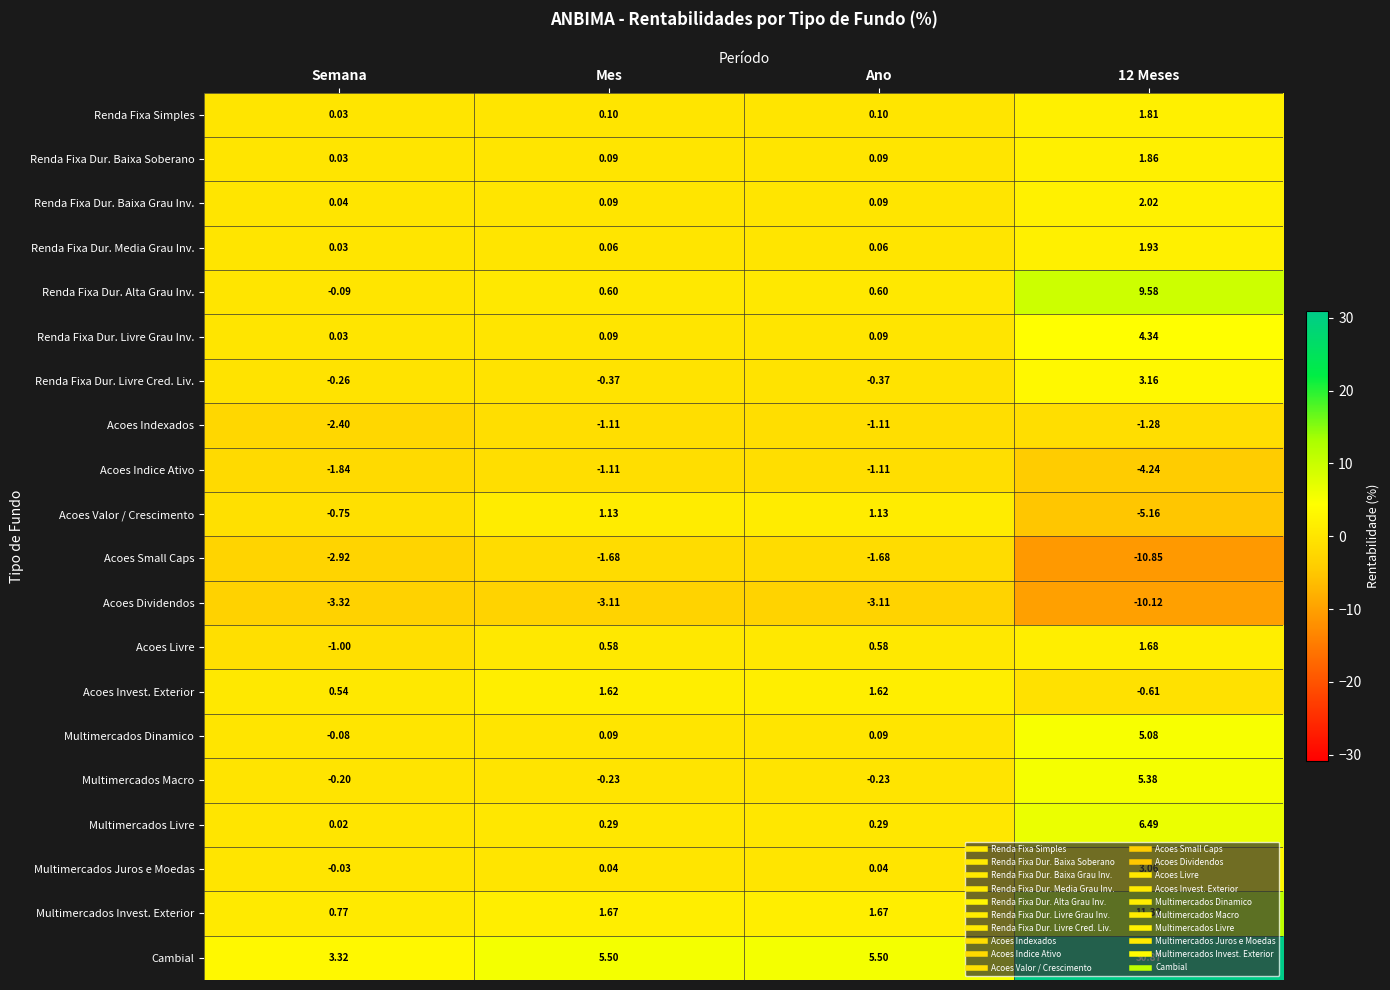

Where is Renda Fixa Dur. Livre Cred. Liv. nearest to the value 1?

Semana